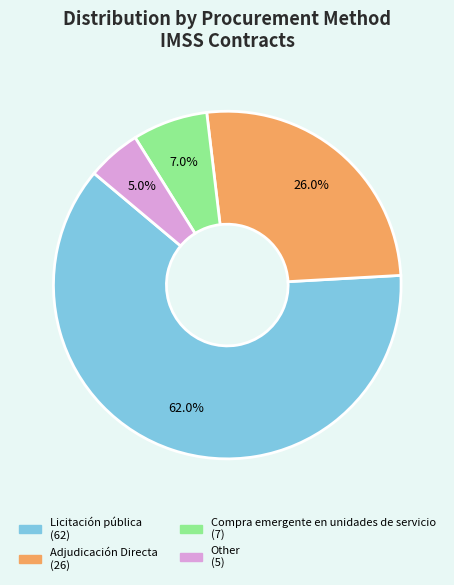

What is the ratio of the value at Adjudicación Directa to the value at Licitación pública?

0.4